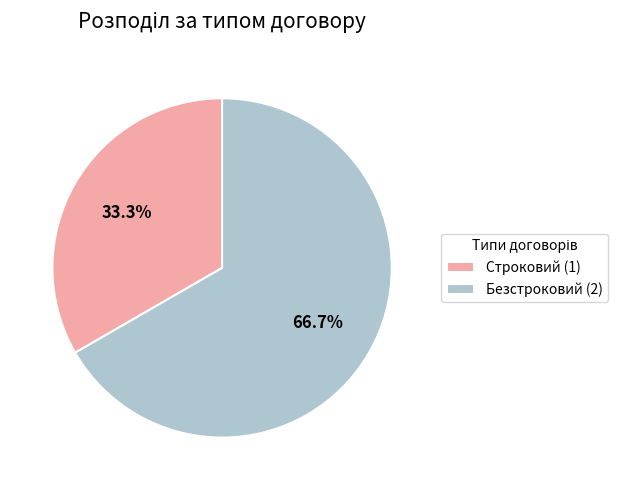

What is the smallest slice in the pie chart?

Строковий